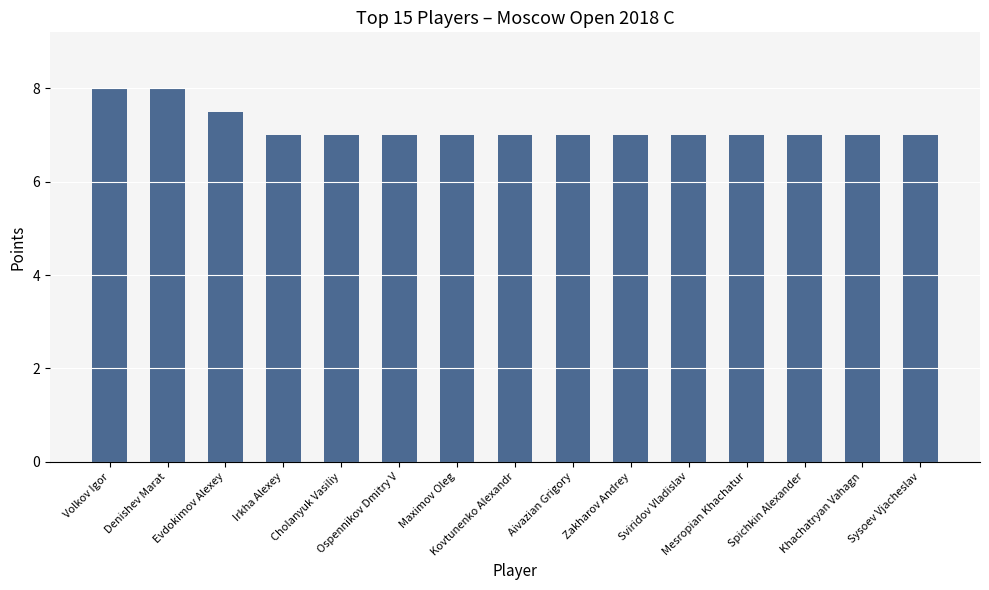

What is the value of the 15th bar from the left?

7.0